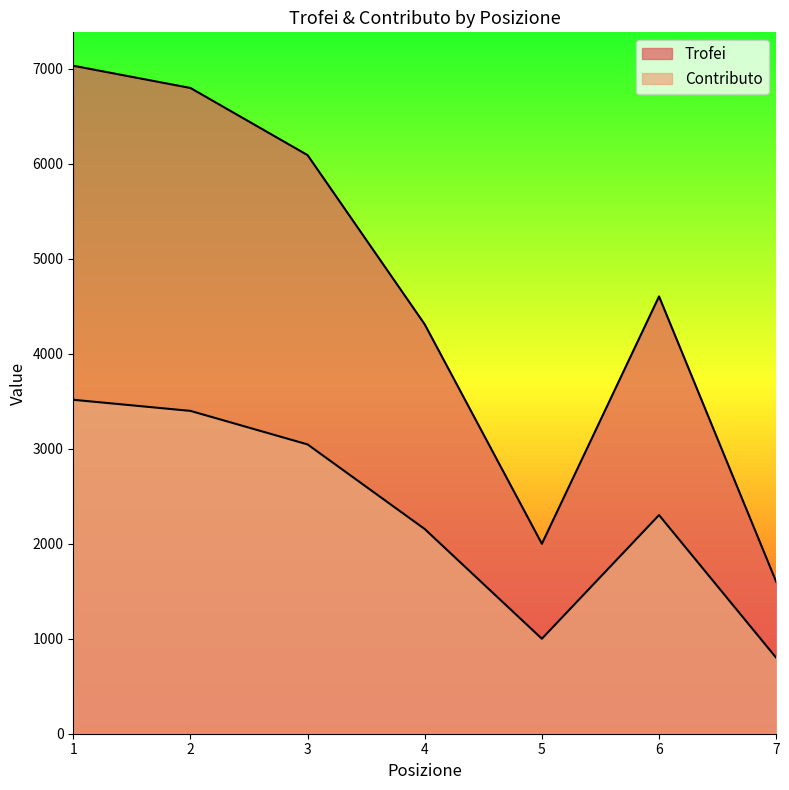

How many lines are shown in the chart?

2